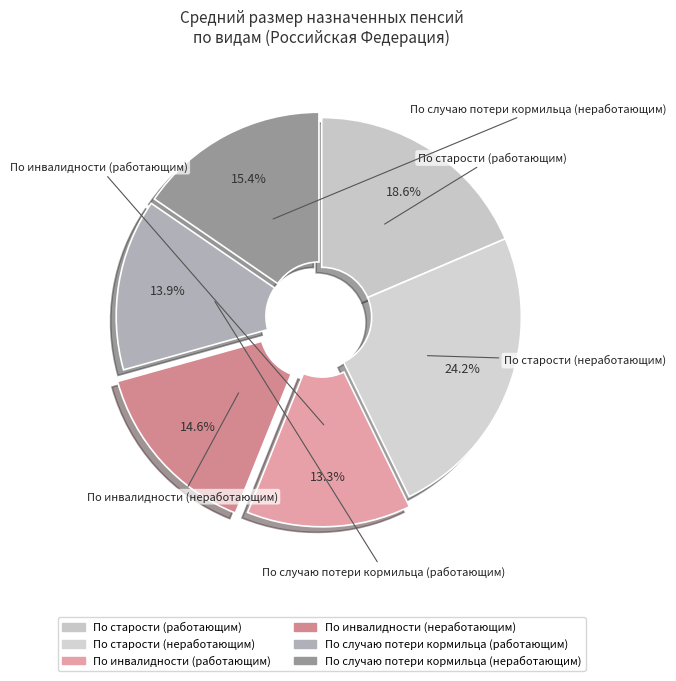

What percentage is NOT represented by По инвалидности (неработающим)?

85.4%